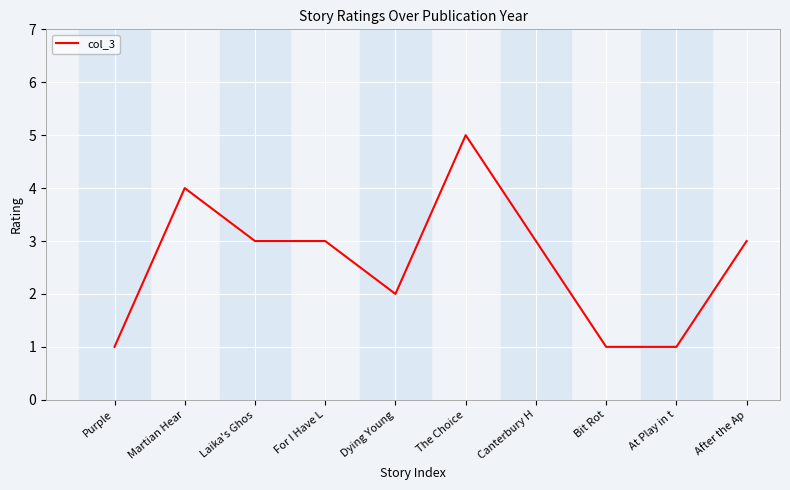

What position from the left is At Play in t?

9